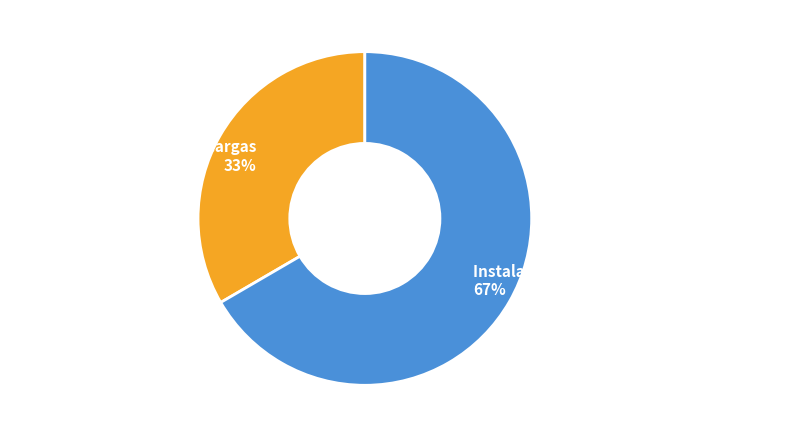

Which category has the biggest portion of the pie?

Instalacion y mantenimiento de sistemas